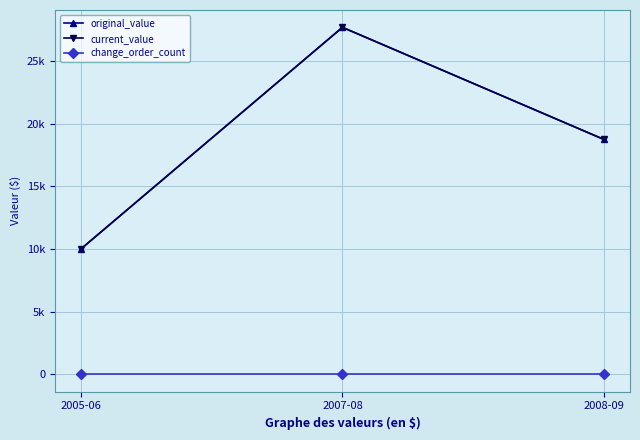

What is the sum of all original_value values?

56412.3